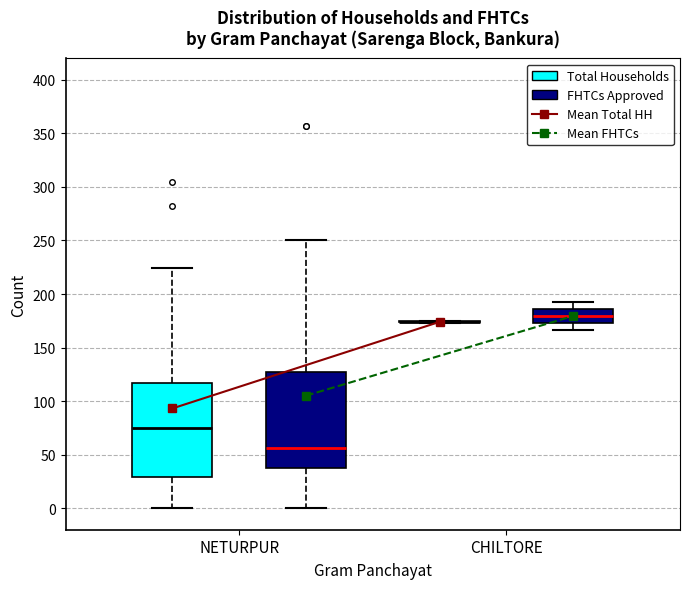

Reading left to right, read every box against the y-axis: the position of its median line, the range the box covers, and the ends of its whiskers. The values are not printed on the chart, so give them approximately, as read against the axis.

NETURPUR (Total Households): median 75, box 30 to 115, whiskers 0 to 225
NETURPUR (FHTCs Approved): median 55, box 40 to 125, whiskers 0 to 250
CHILTORE (Total Households): box collapsed to a line at 175, whiskers 175 to 175
CHILTORE (FHTCs Approved): median 180, box 175 to 185, whiskers 165 to 195